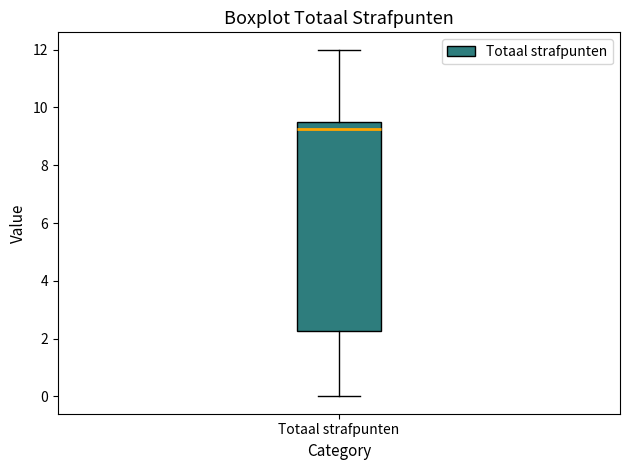

Read this box plot against the y-axis: the position of the median line, the range covered by the box, and the ends of both whiskers. The values are not printed on the chart, so give them approximately, as read against the axis.

median 9.2, box 2.2 to 9.6, whiskers 0.0 to 12.0